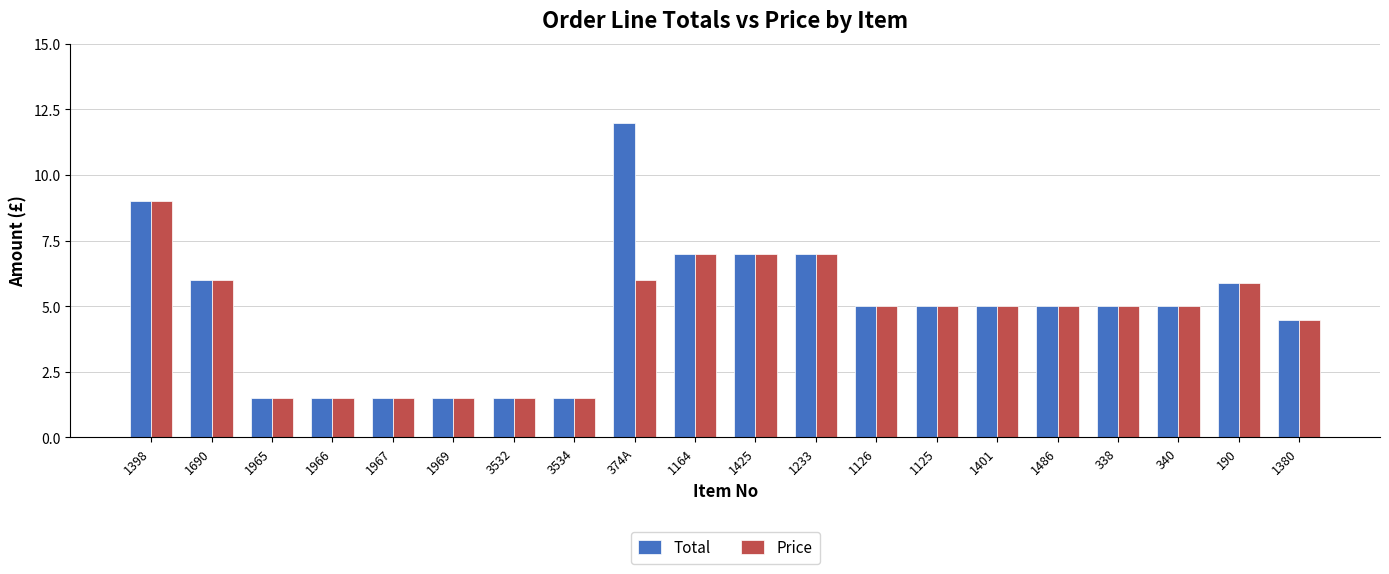

Which series has the largest total across all categories?

Total